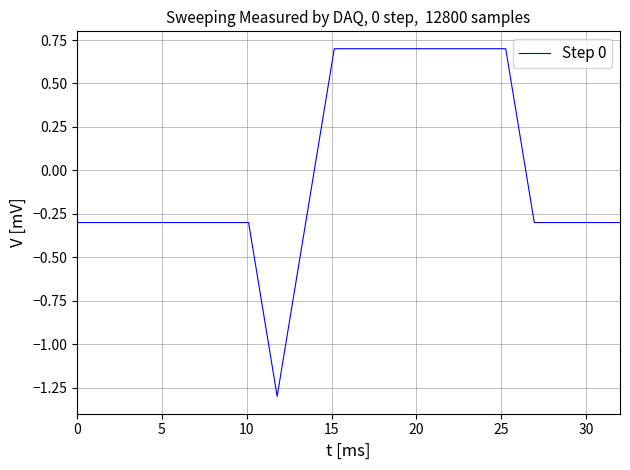

How many negative values are there?

13